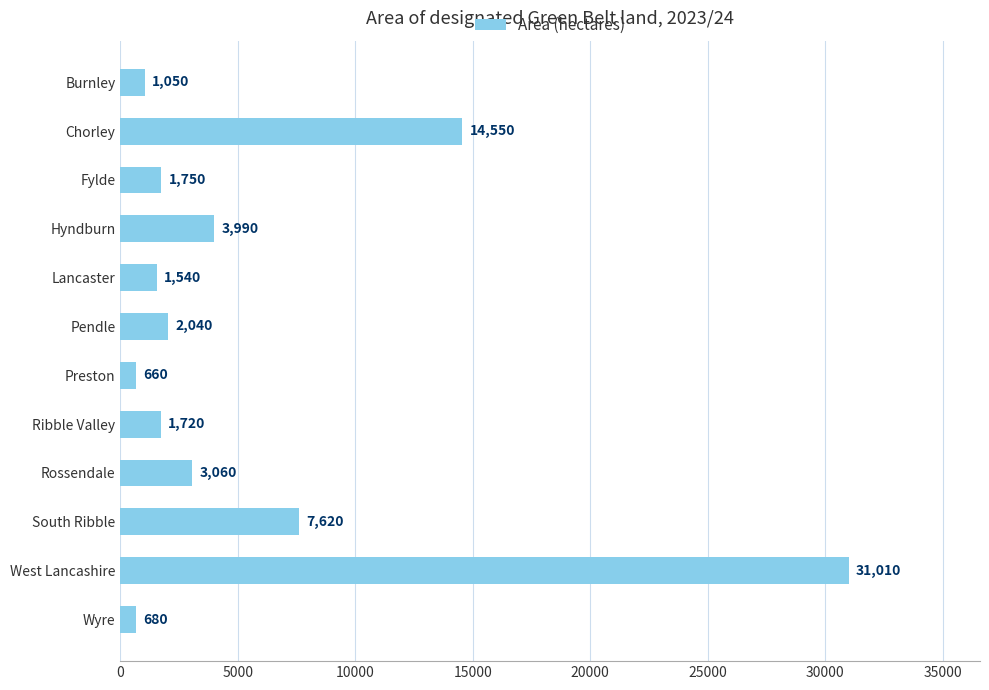

Reading bottom to top, transcribe all the data shown in this chart.

Wyre=680	West Lancashire=31010	South Ribble=7620	Rossendale=3060	Ribble Valley=1720	Preston=660	Pendle=2040	Lancaster=1540	Hyndburn=3990	Fylde=1750	Chorley=14550	Burnley=1050